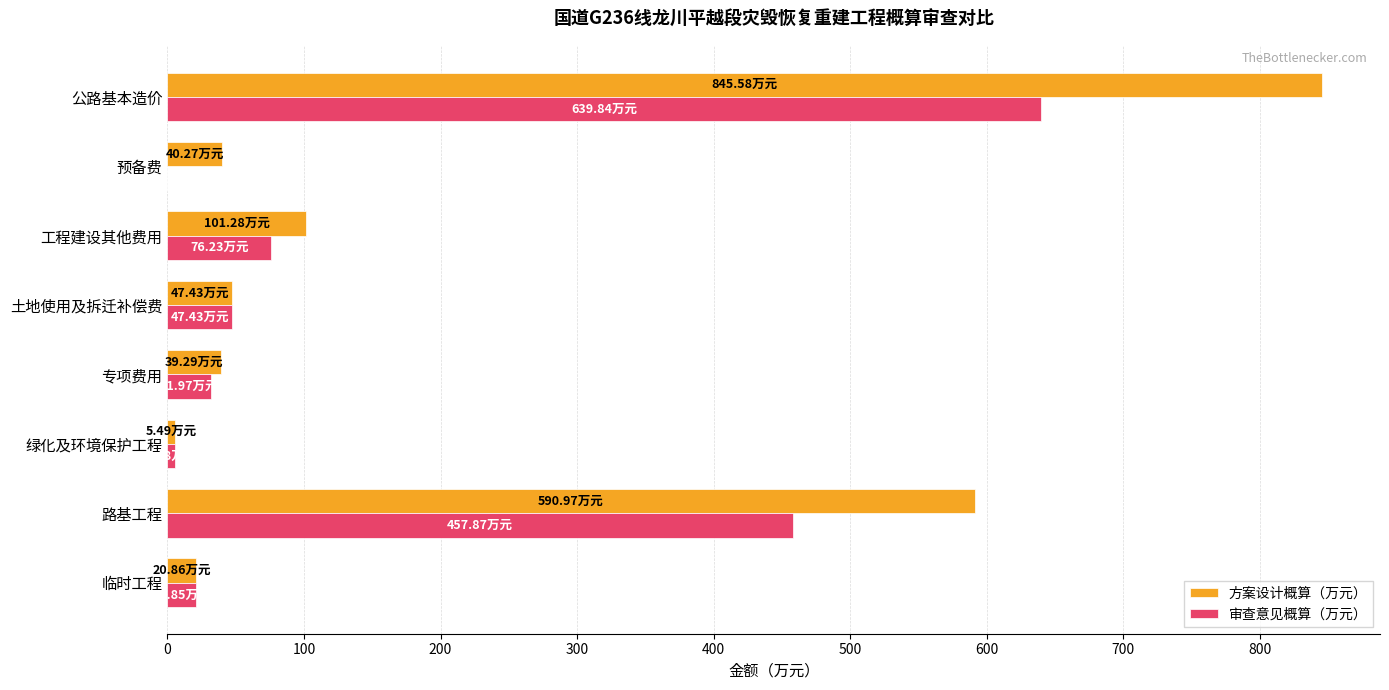

Where is 方案设计概算（万元） nearest to the value 425?

路基工程